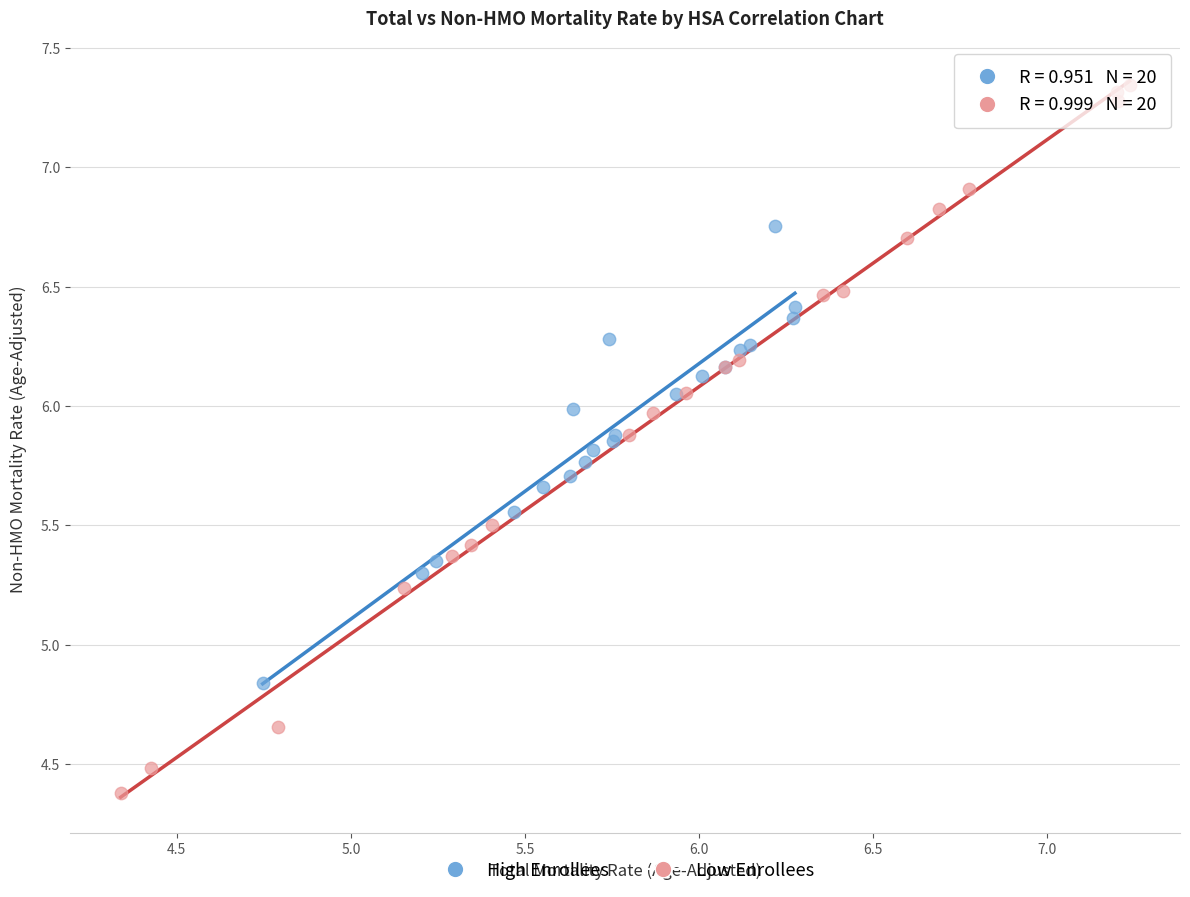

Which series reaches the maximum Y coordinate?

Low Enrollees